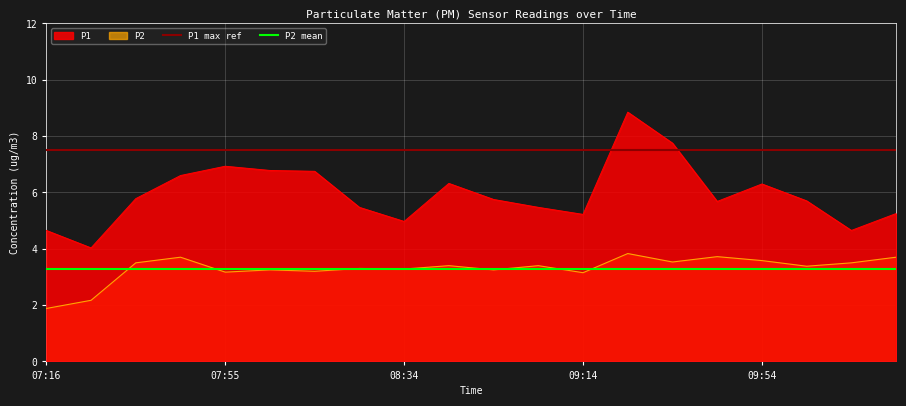

List the series in order of their peak value, lowest first.

P2 mean, P2, P1 max ref, P1